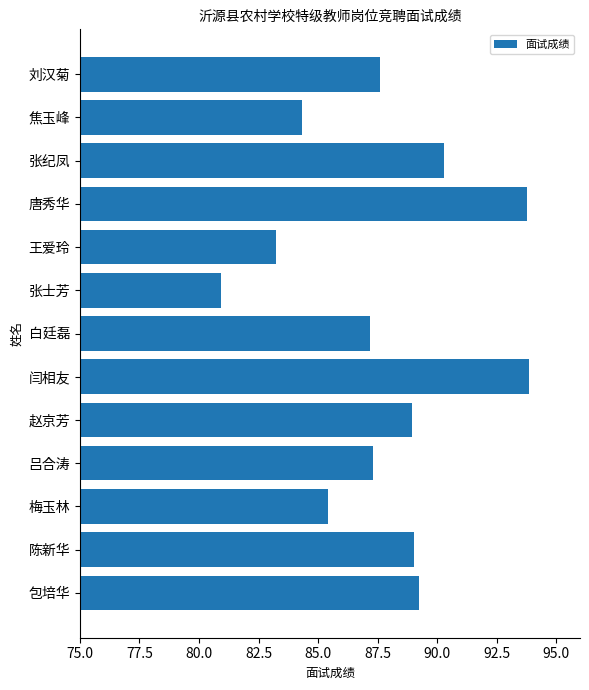

The value at 焦玉峰 is 84.3. True or false?

True